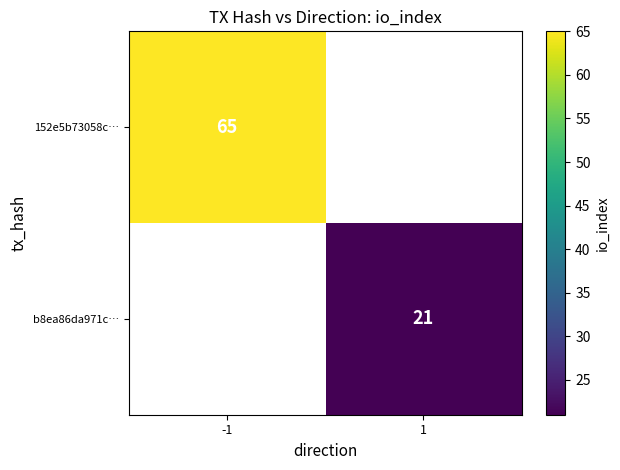

The value of b8ea86da971c… at 1 is 21. True or false?

True